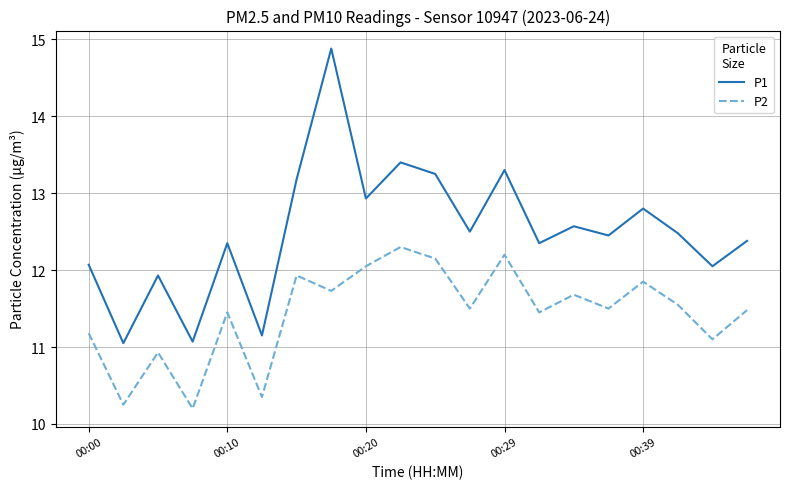

What is the difference between the maximum and minimum values in the P1 series?

3.8